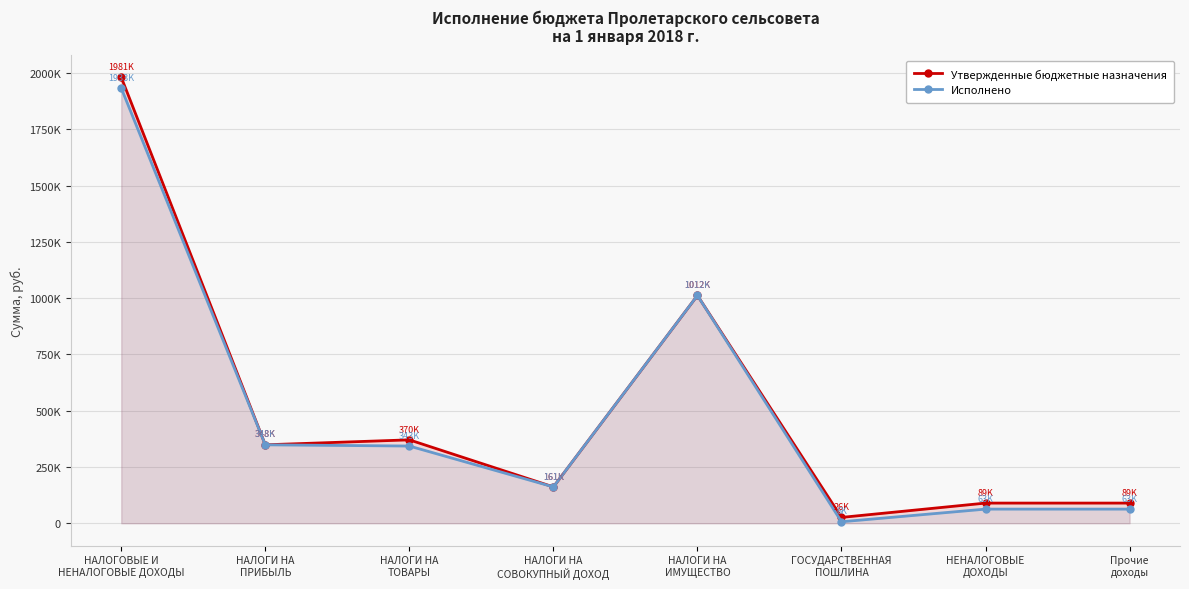

What is the difference between the maximum and minimum values in the Исполнено series?

1926408.4